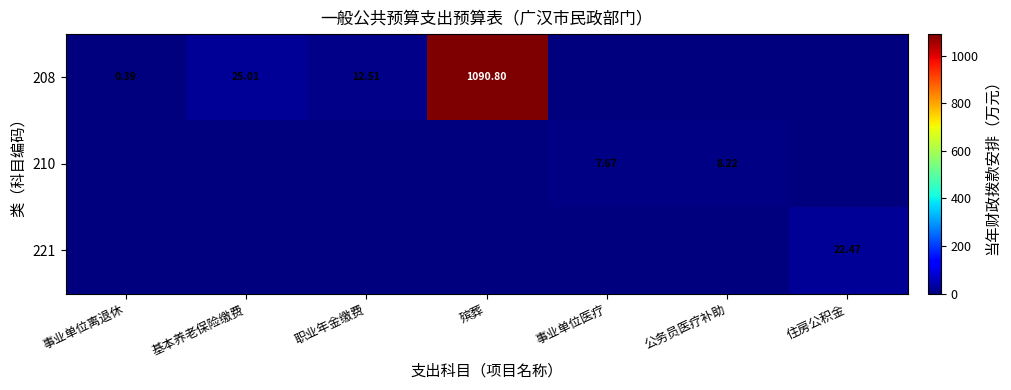

How many data points in 221 are above 0?

1